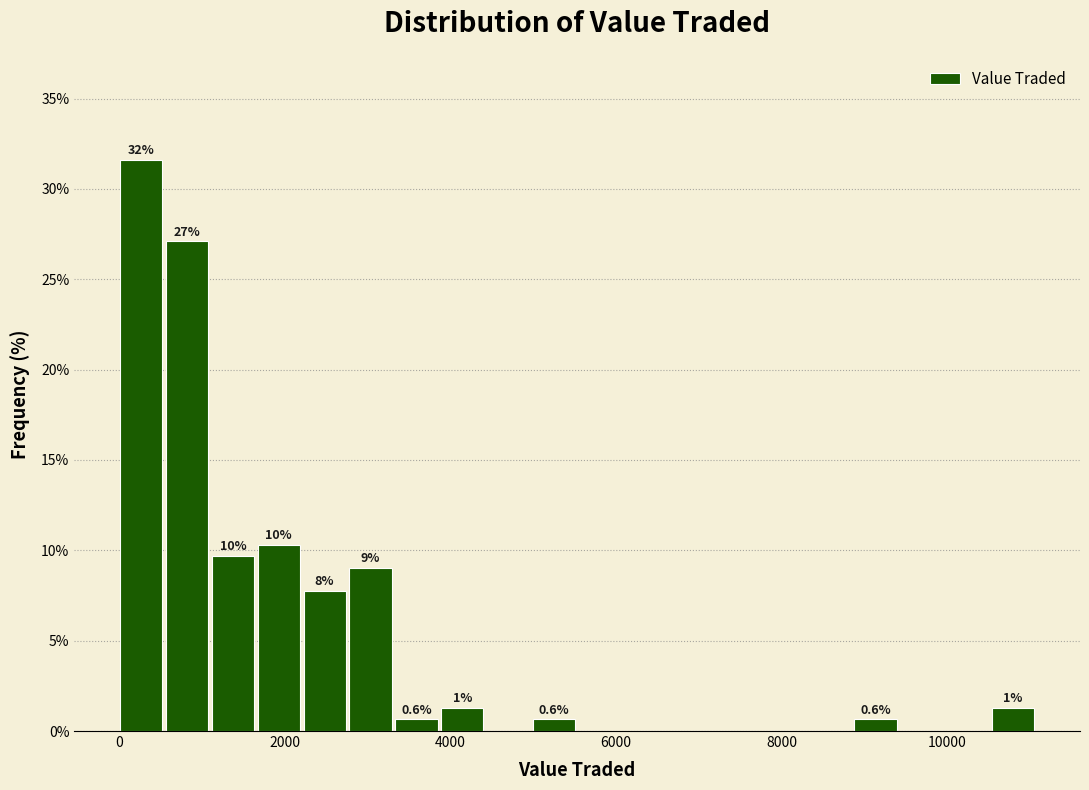

Read against the x-axis, roughly where is the centre of the tallest bar?

200